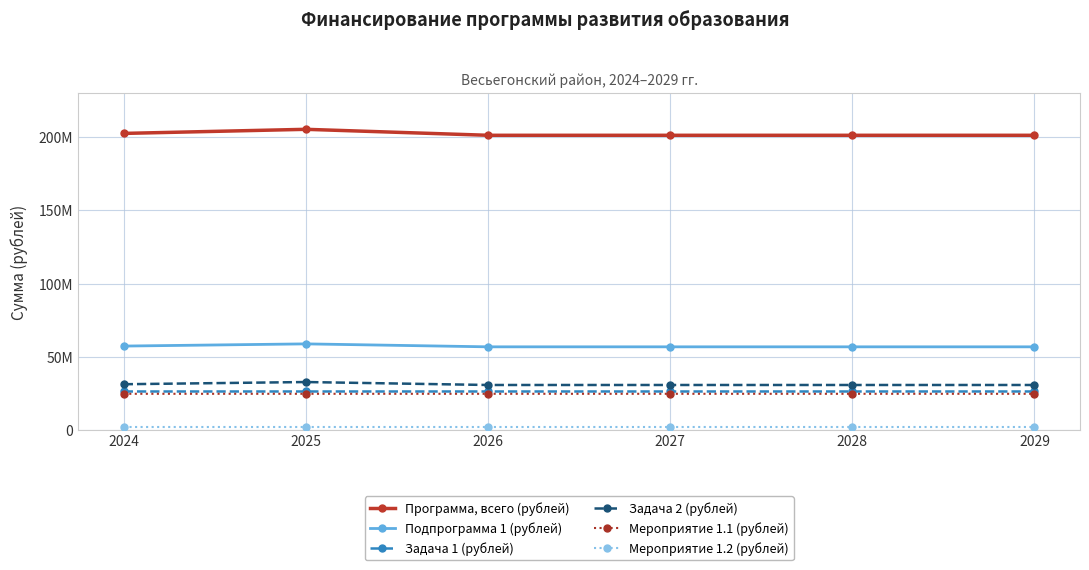

Is this an area chart (filled region under the line)?

No